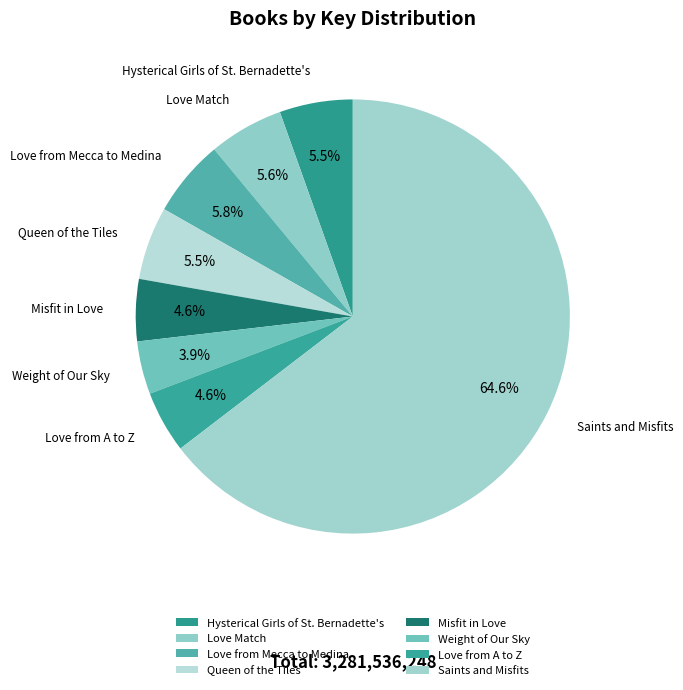

To the nearest percent, what is the difference between the Weight of Our Sky and Love Match slice percentages?

2%